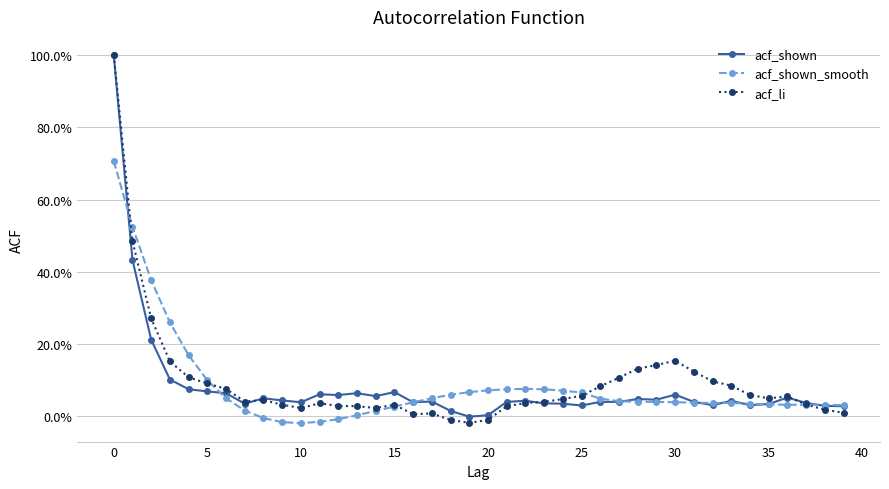

What are all the series names shown in the legend?

acf_shown, acf_shown_smooth, acf_li